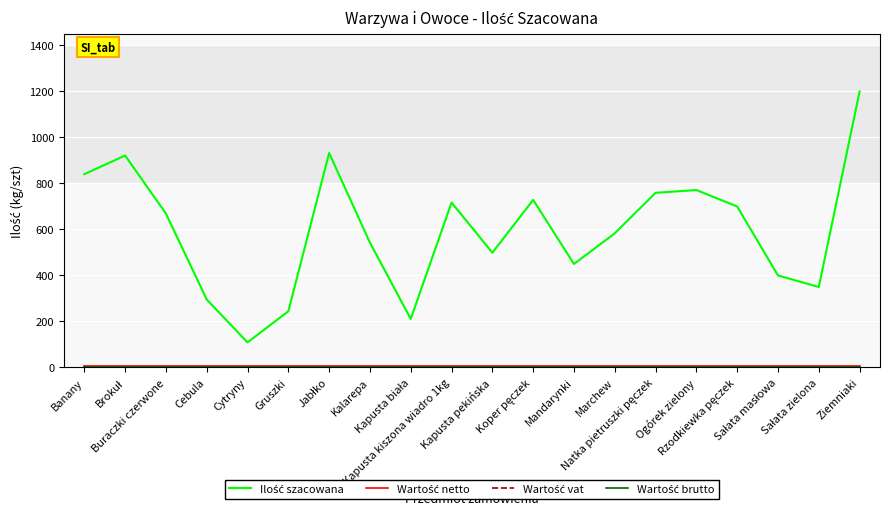

What is the greatest value displayed?

1200.0